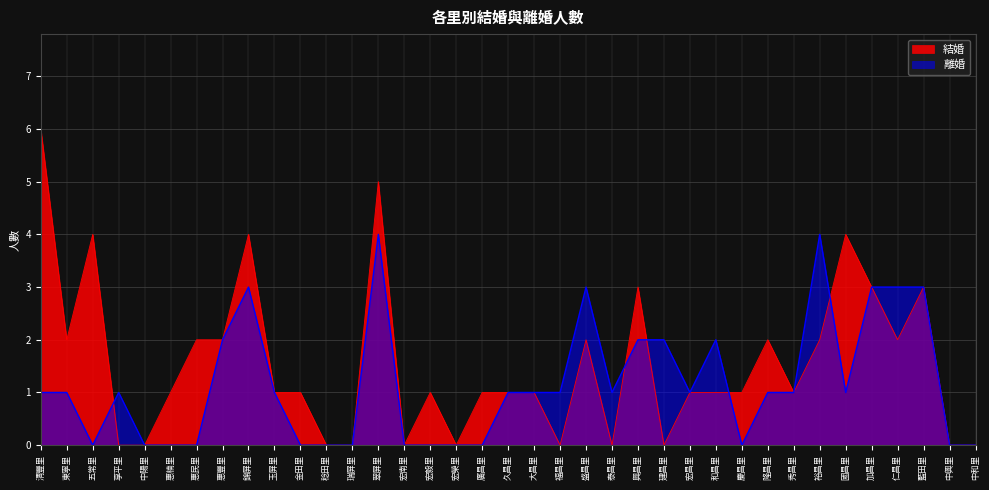

Does the chart have visible grid lines?

Yes